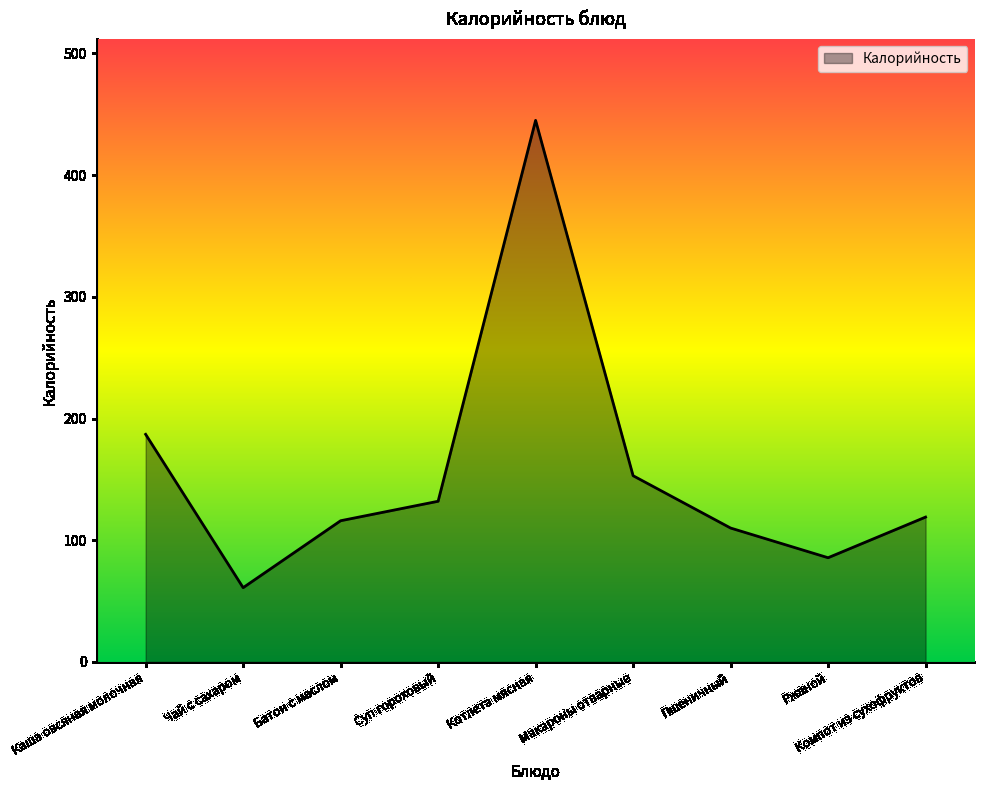

Approximately how many times larger is the value at Пшеничный compared to Макароны отварные?

0.7